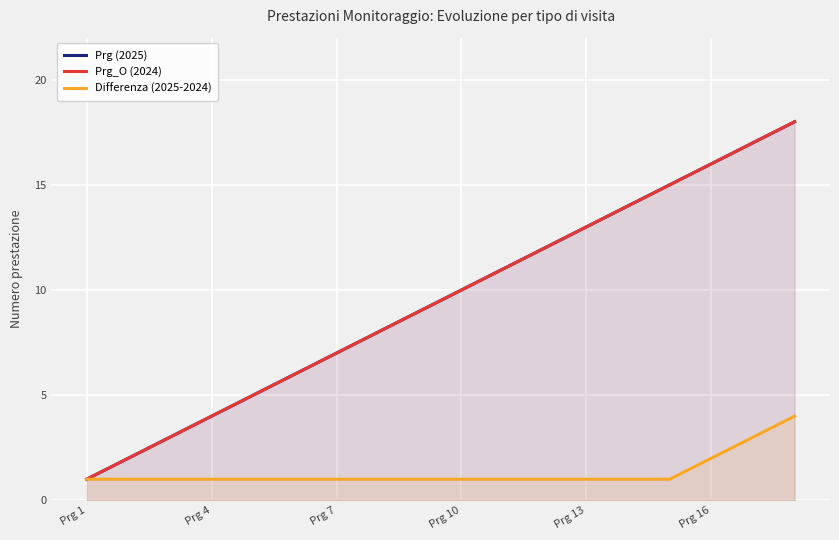

What is the highest value of the Prg (2025) series?

18